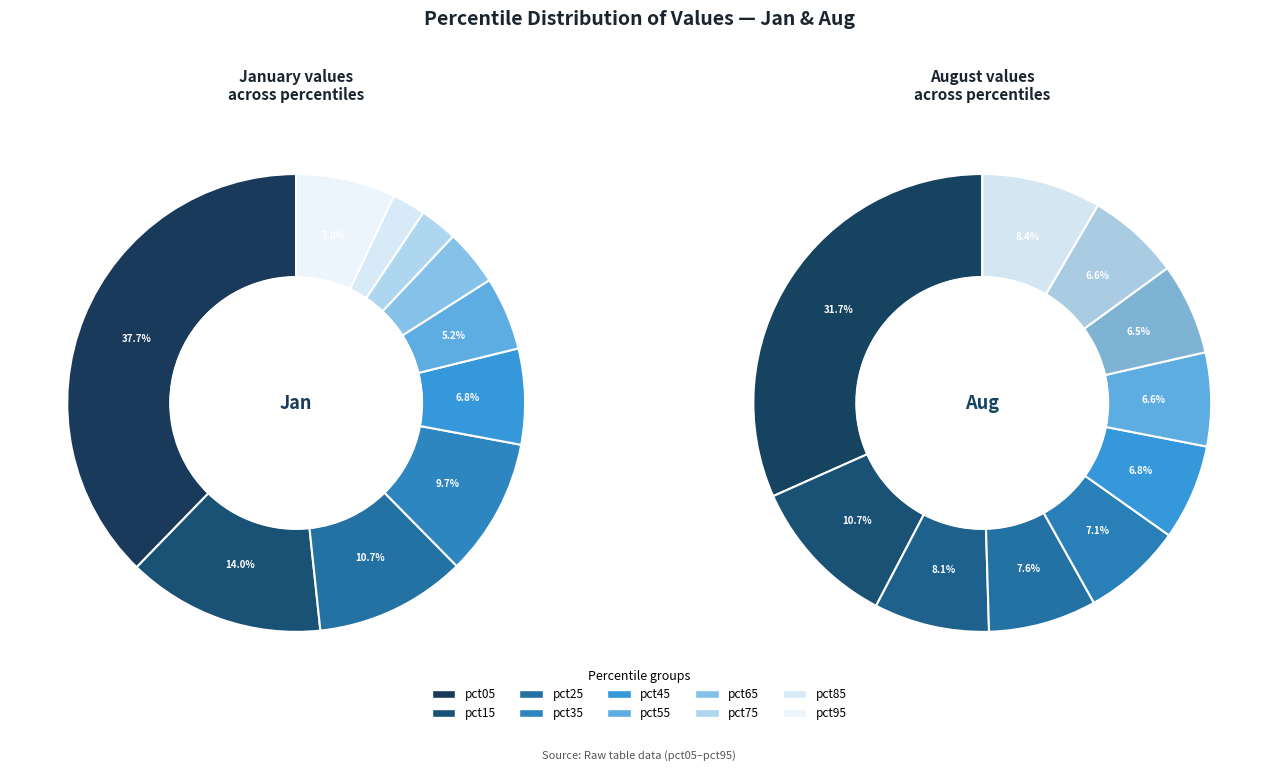

The 7 slice represents 1% of the pie. True or false?

False